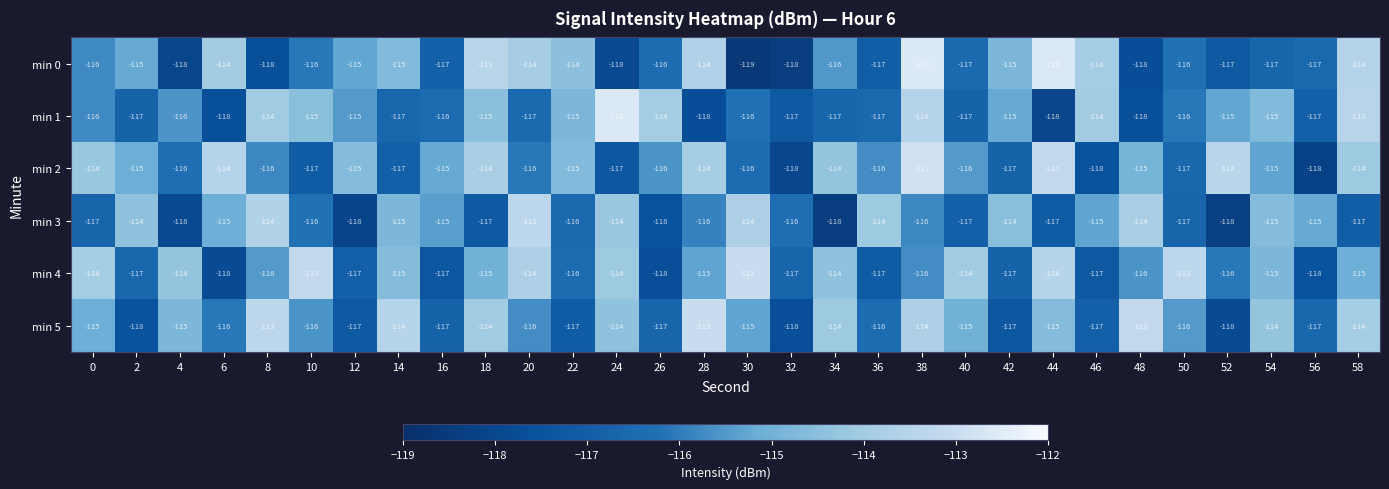

What is the smallest value displayed?

-119